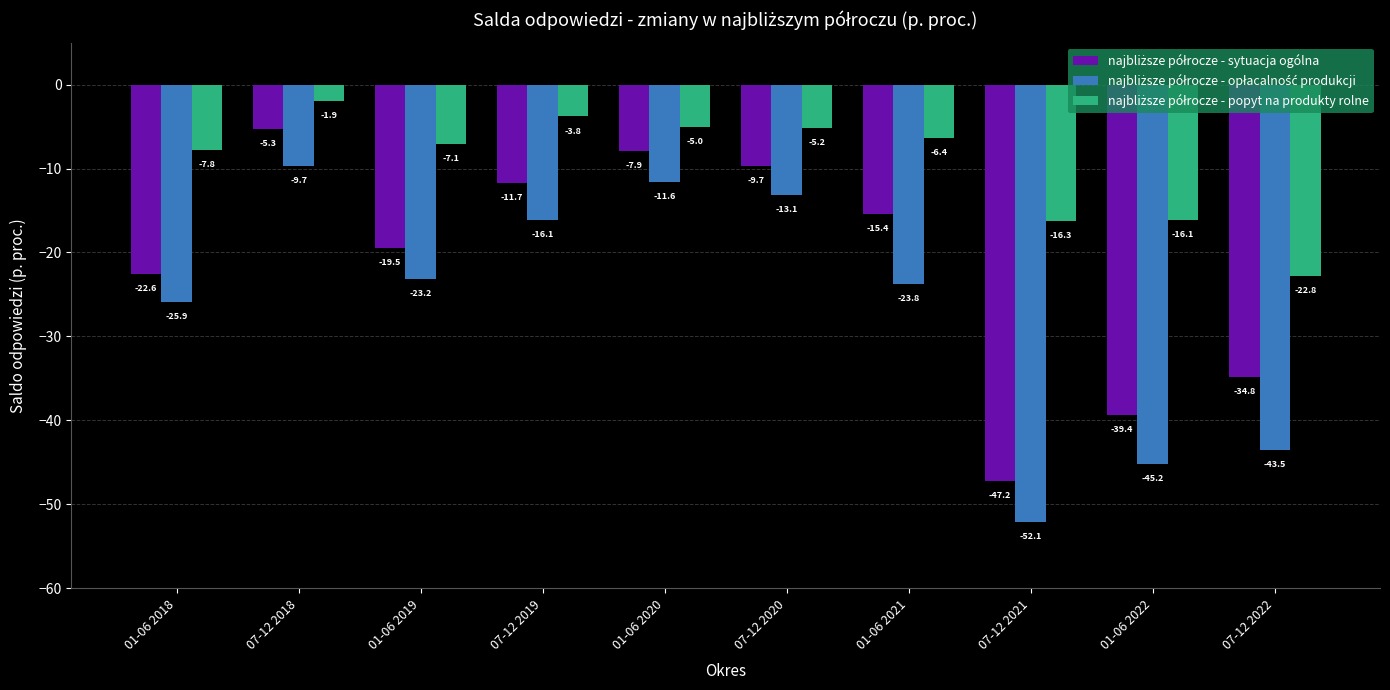

What is the spread (max minus min) of values at 07-12 2020?

7.9